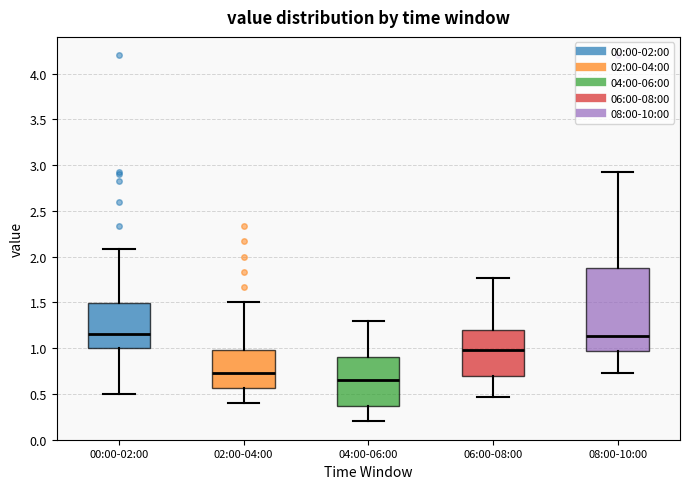

Which box is the tallest, from its lower edge to its upper edge?

08:00-10:00